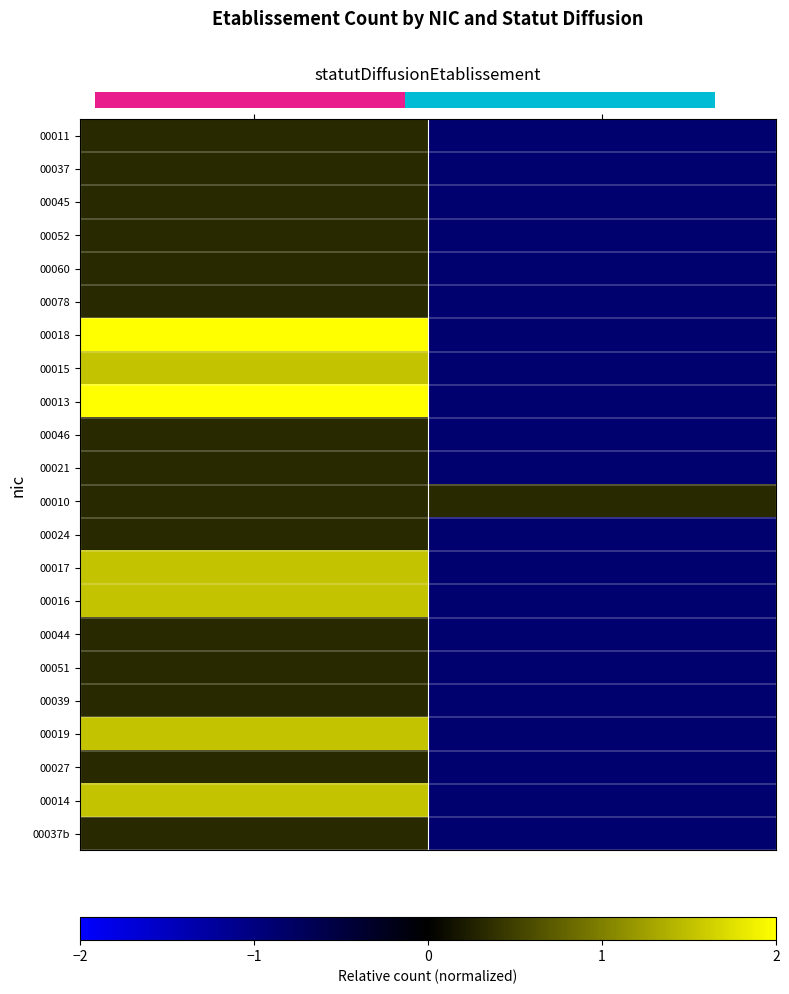

At how many categories does at least one series exceed 1?

1